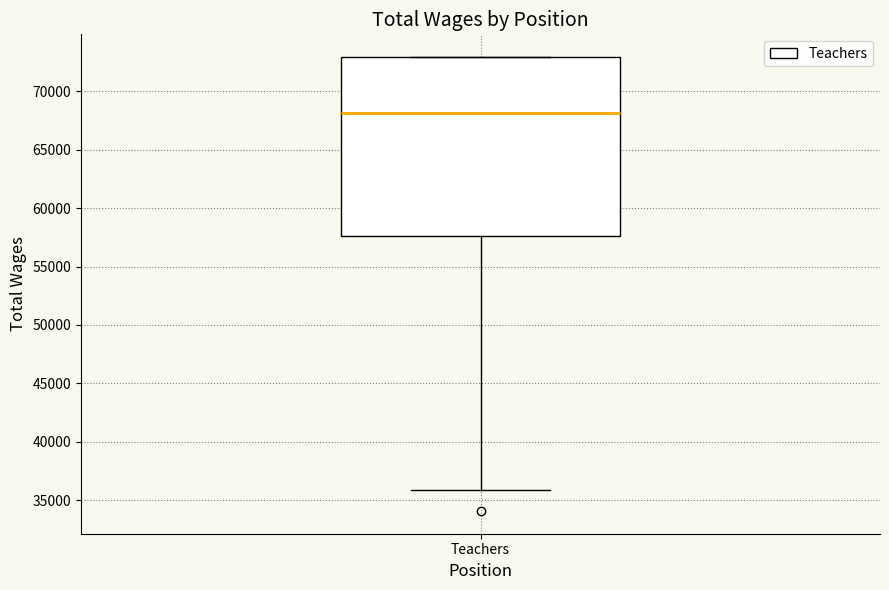

Read this box plot against the y-axis: the position of the median line, the range covered by the box, and the ends of both whiskers. The values are not printed on the chart, so give them approximately, as read against the axis.

median 68000, box 57500 to 73000, whiskers 36000 to 73000